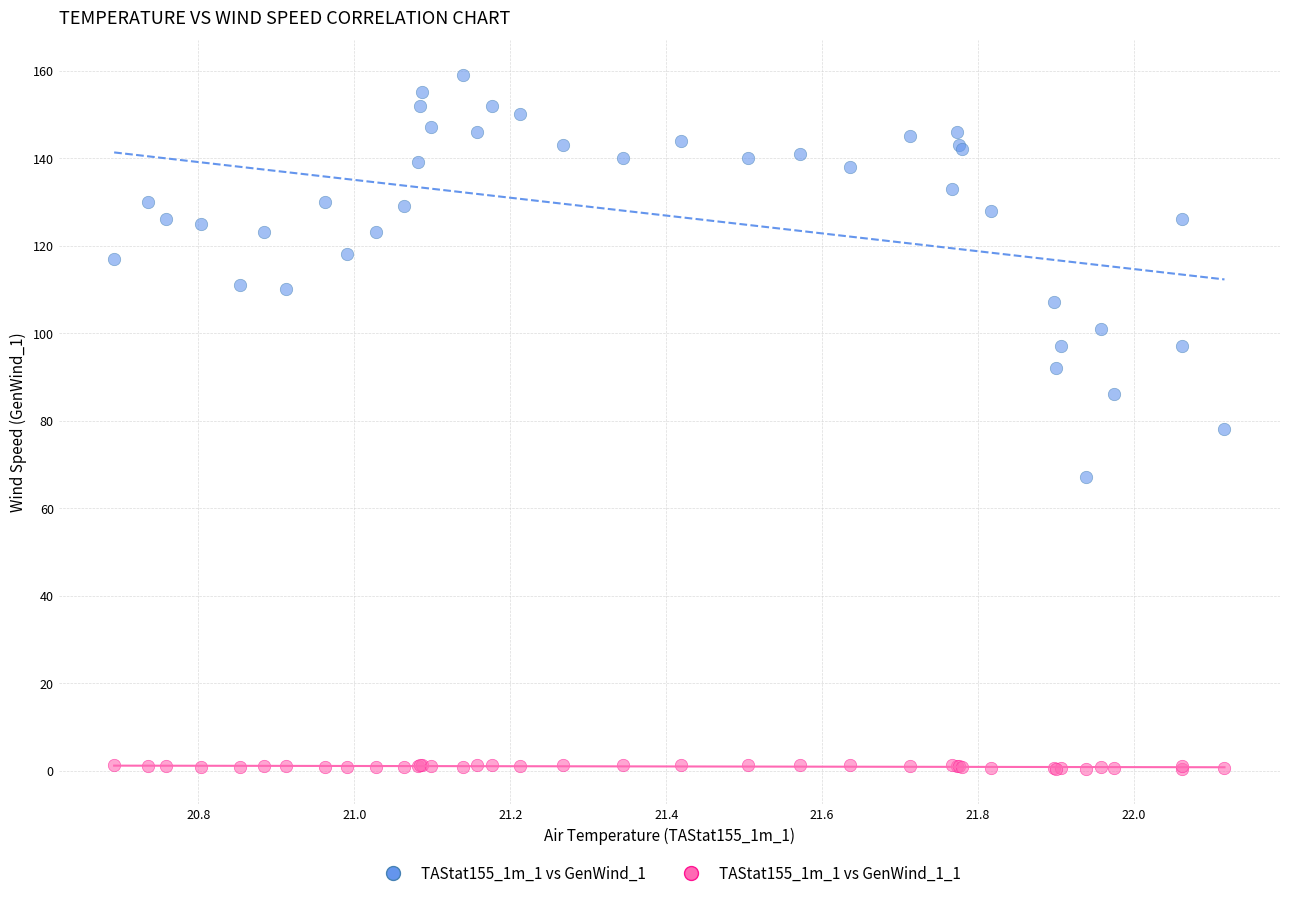

Which series reaches the maximum Y coordinate?

TAStat155_1m_1 vs GenWind_1